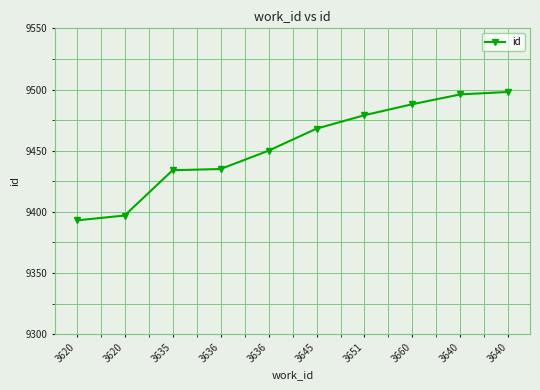

True or false: the data shows 12527 at 3636.

False